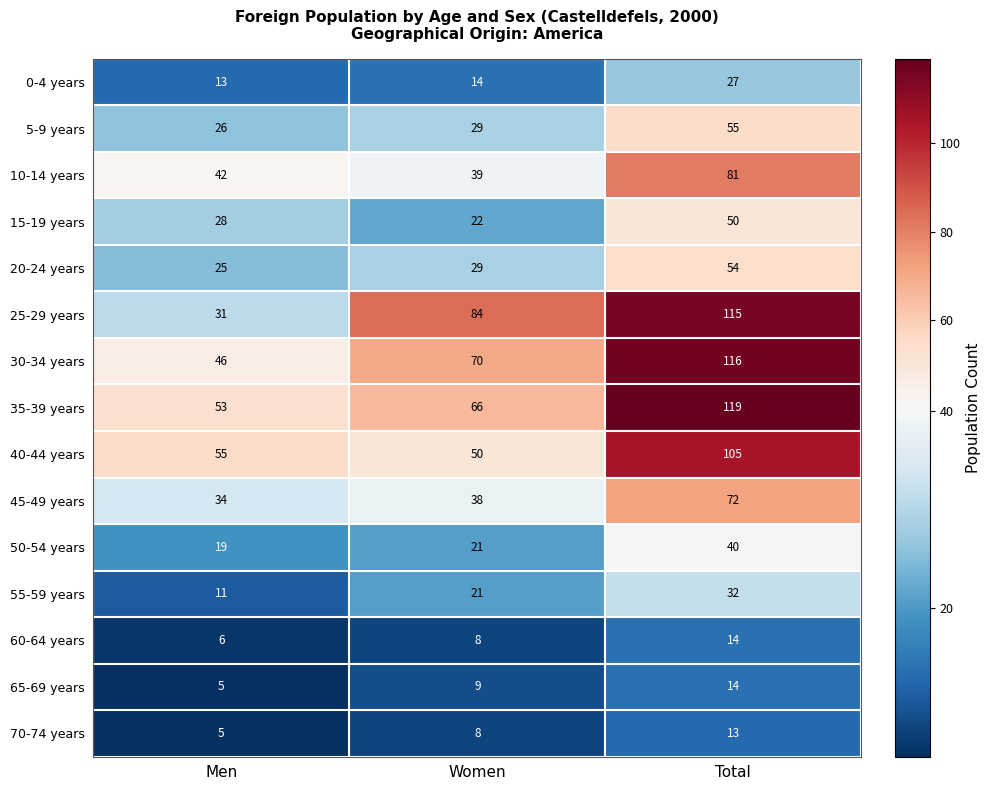

What is the difference between the maximum and minimum values in the 0-4 years series?

14